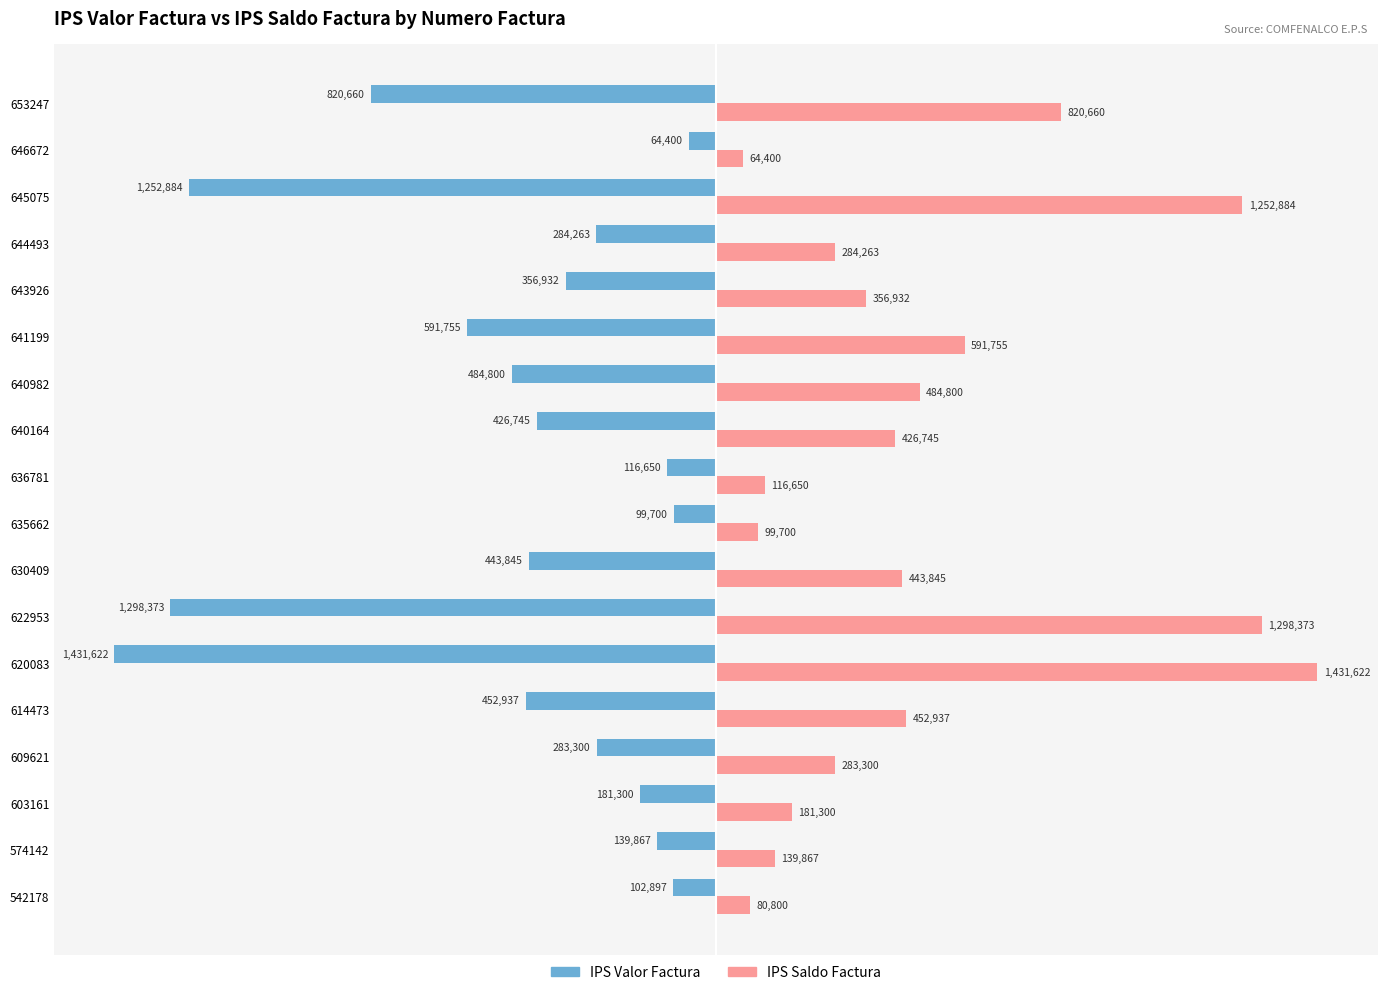

What are all the series names shown in the legend?

IPS Valor Factura, IPS Saldo Factura